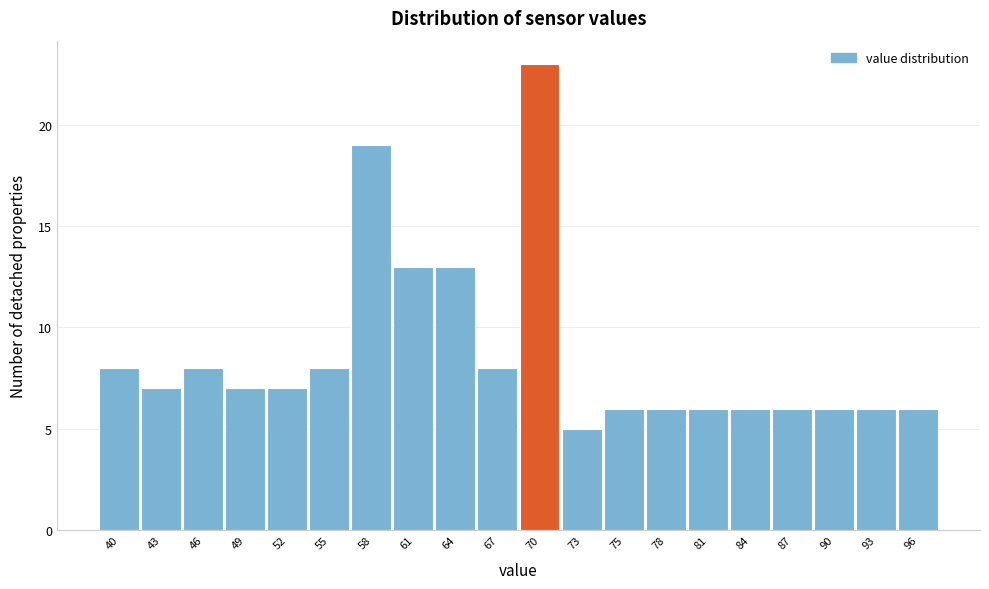

Reading left to right, list all the values displayed in this chart.

40=8	43=7	46=8	49=7	52=7	55=8	58=19	61=13	64=13	67=8	70=23	73=5	75=6	78=6	81=6	84=6	87=6	90=6	93=6	96=6